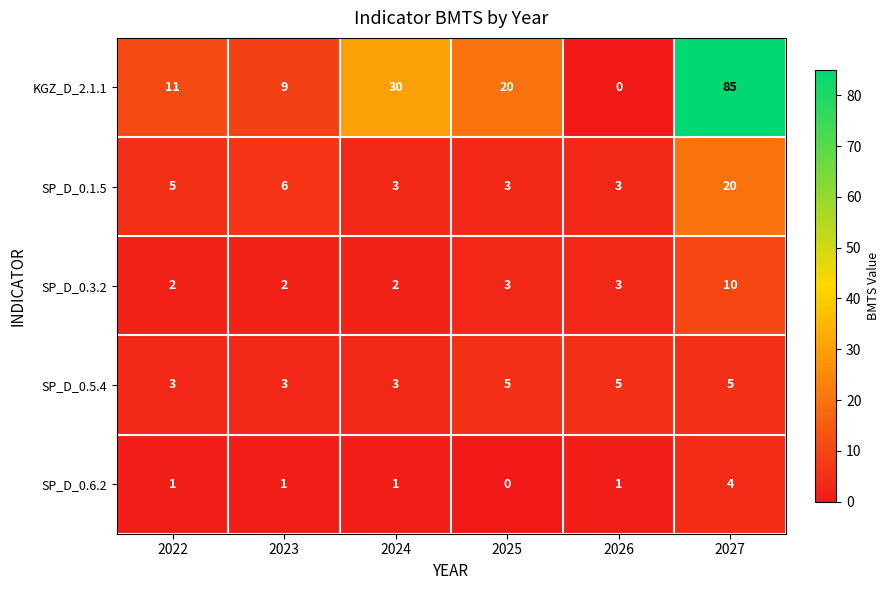

At which label does KGZ_D_2.1.1 first exceed 20?

2024